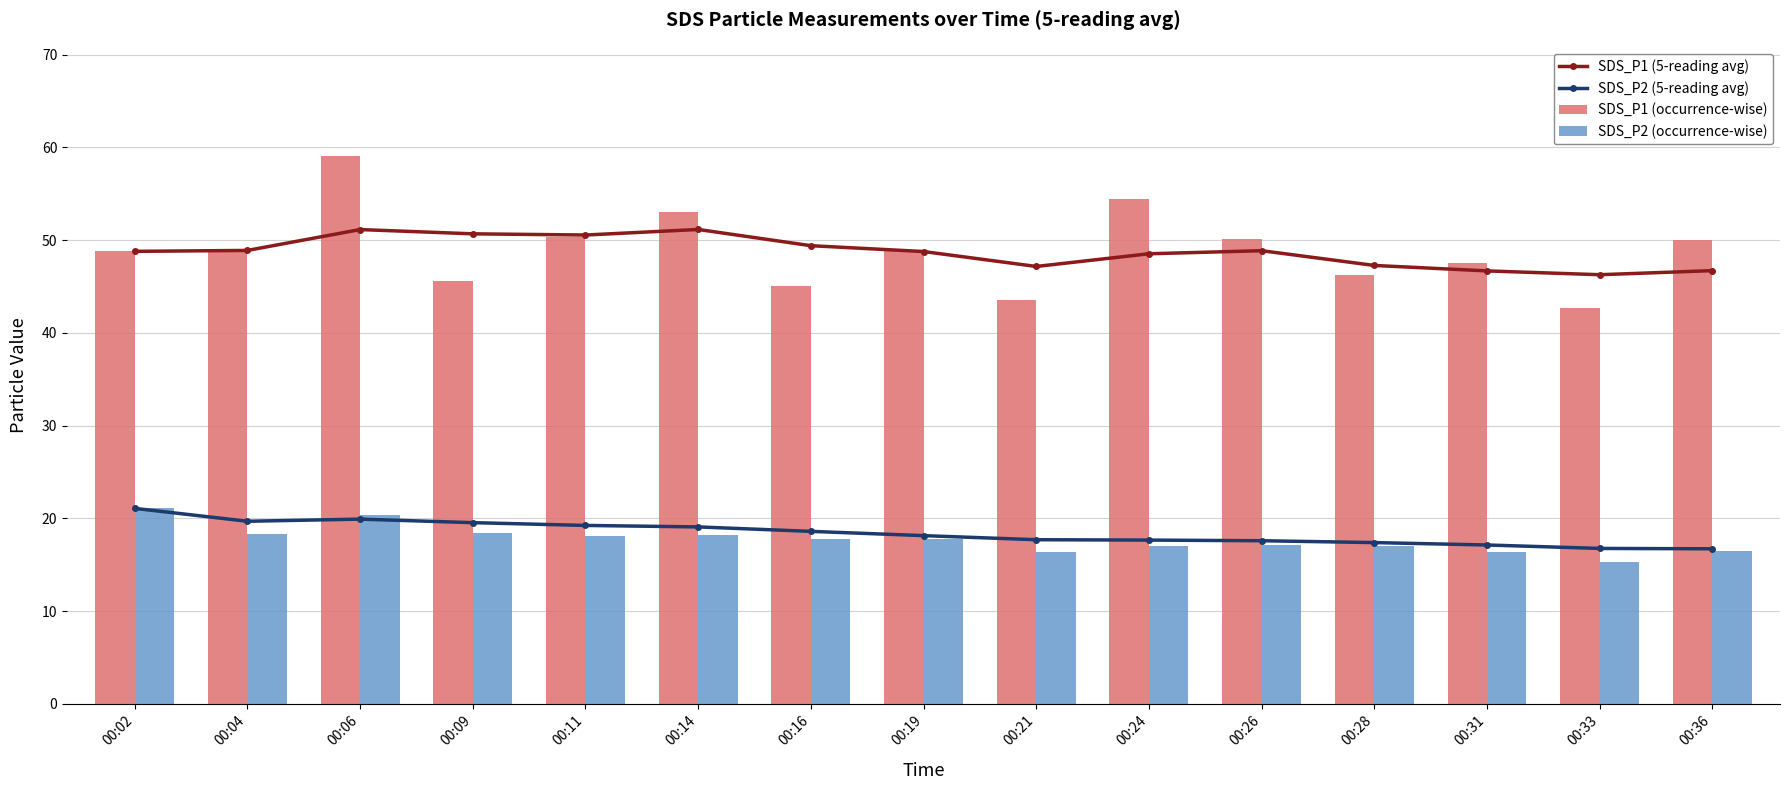

What is the difference between the maximum and second lowest values in the SDS_P2 (5-reading avg) series?

4.3